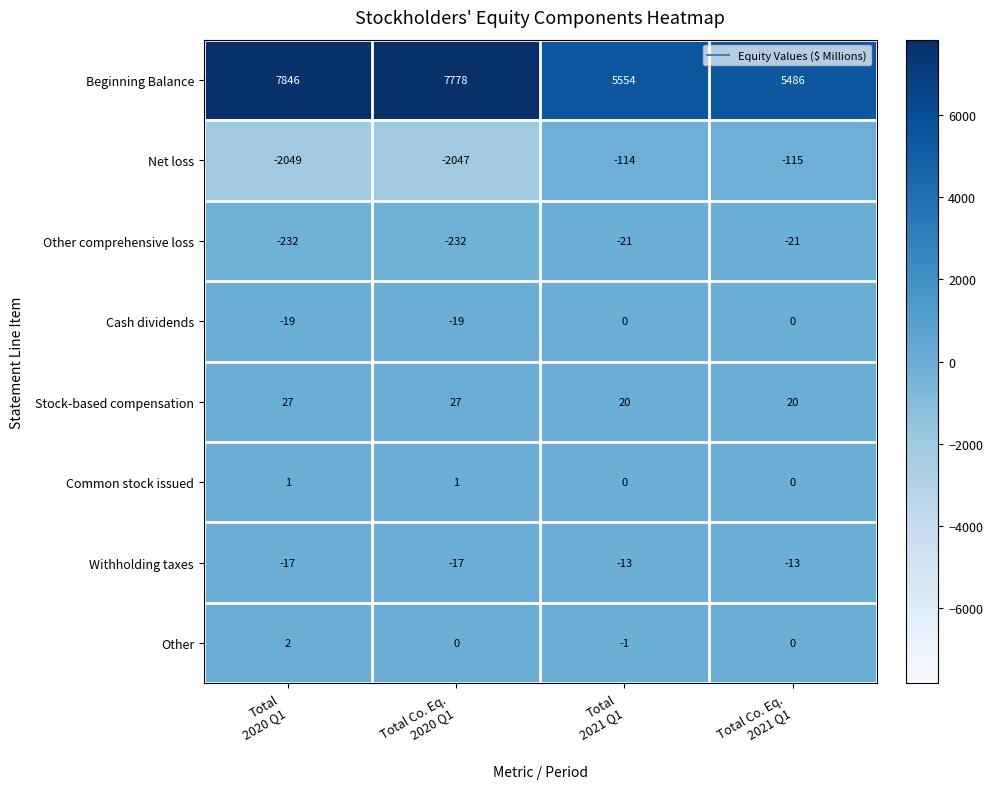

How many Other values are between 0 and 2?

3